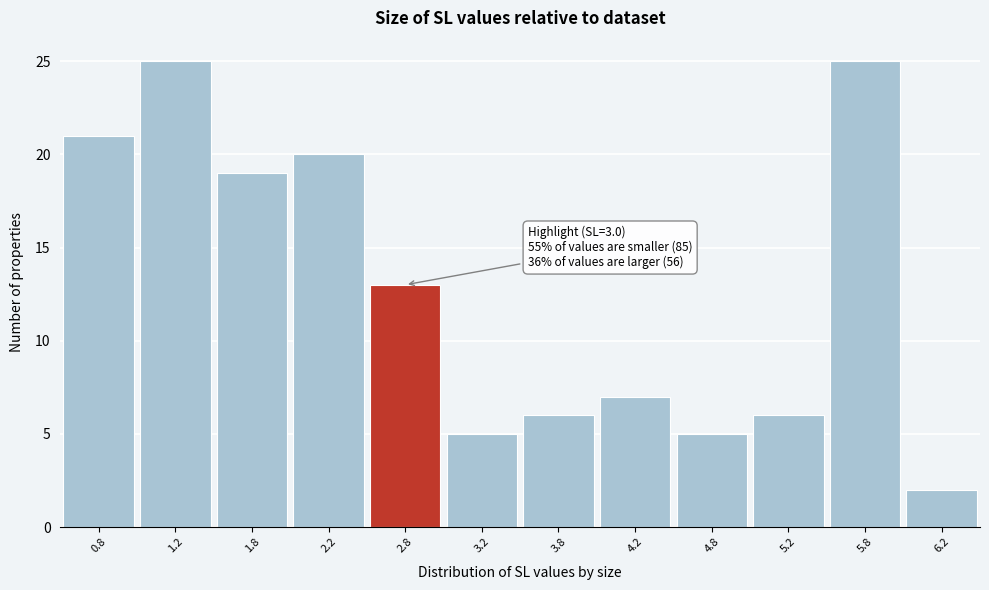

Reading left to right, extract all data points from this chart.

0.8=21	1.2=25	1.8=19	2.2=20	2.8=13	3.2=5	3.8=6	4.2=7	4.8=5	5.2=6	5.8=25	6.2=2